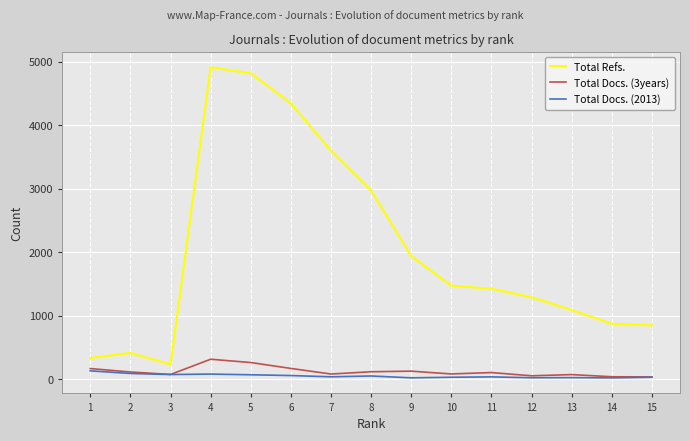

What is the spread (max minus min) of values at 14?

853